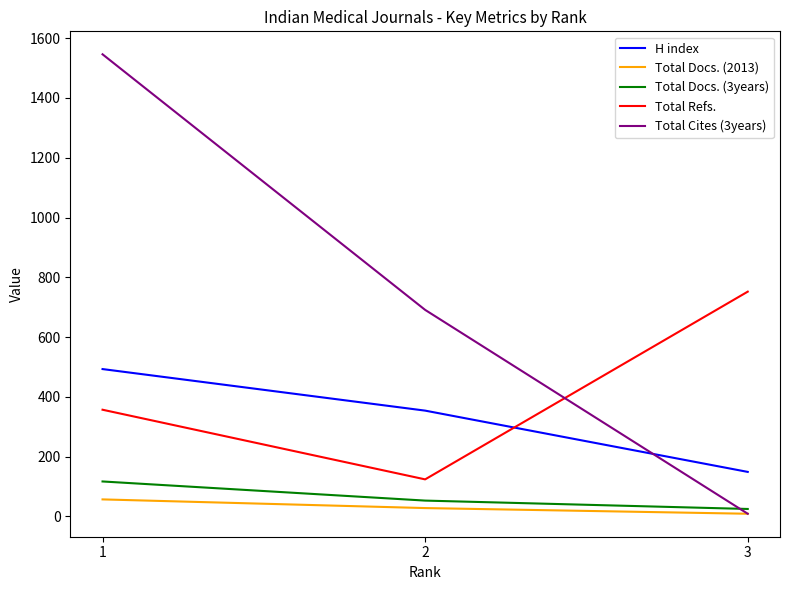

How many lines are shown in the chart?

5